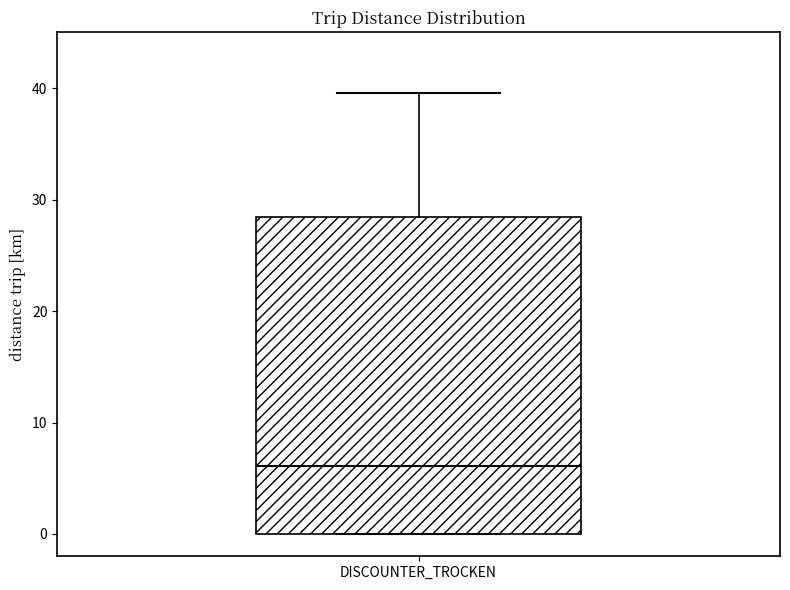

Read this box plot against the y-axis: the position of the median line, the range covered by the box, and the ends of both whiskers. The values are not printed on the chart, so give them approximately, as read against the axis.

median 6, box 0 to 28, whiskers 0 to 40